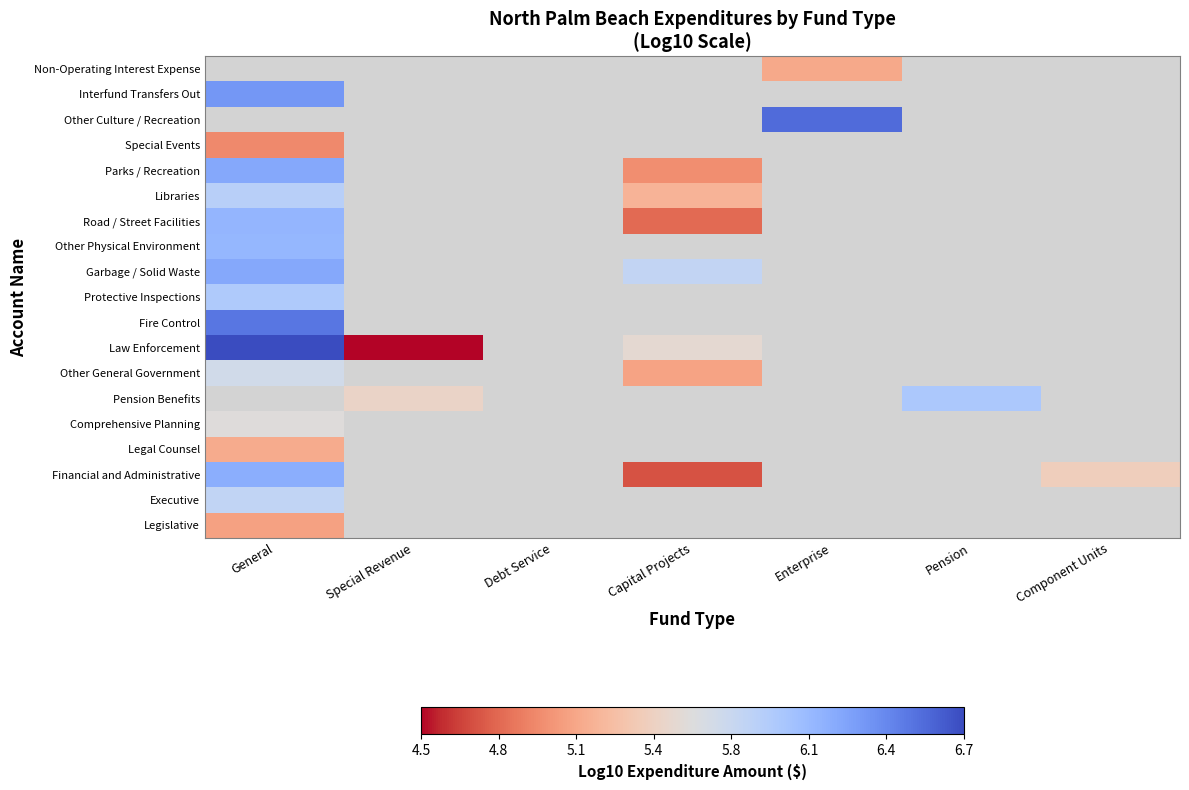

What is the highest value of the Parks / Recreation series?

6.2